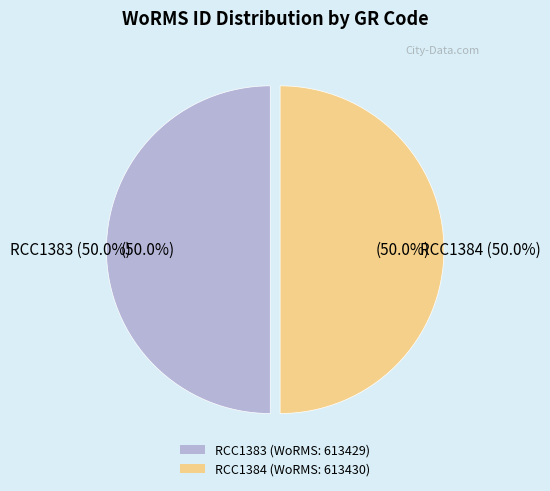

Rank the categories by value from lowest to highest.

RCC1383, RCC1384